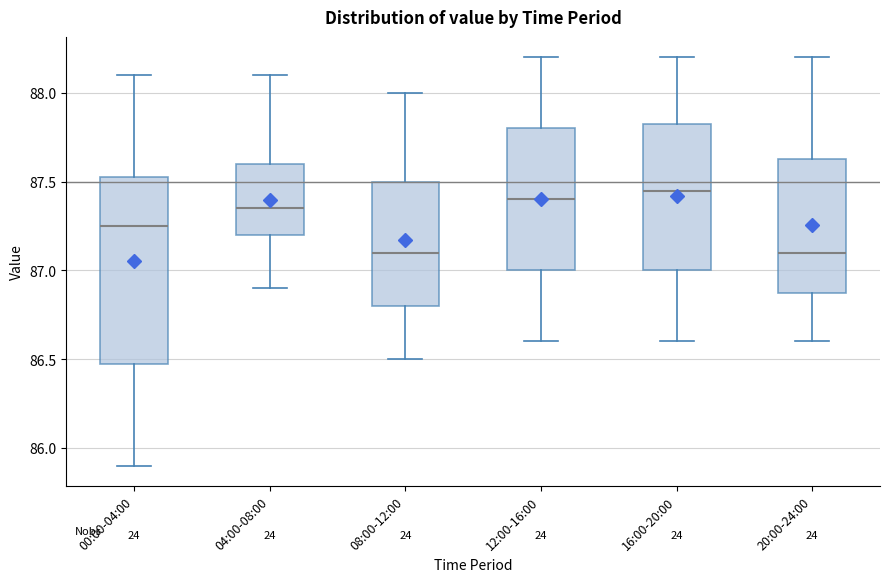

Which box is the tallest, from its lower edge to its upper edge?

00:00-04:00